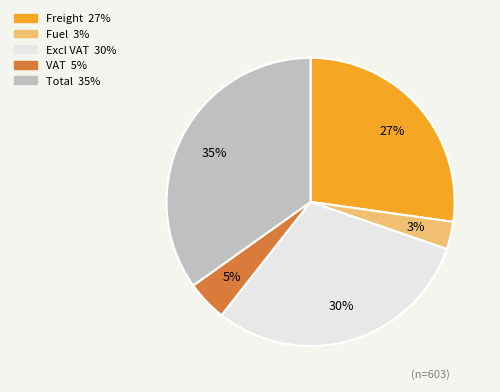

Which category has the biggest portion of the pie?

Total